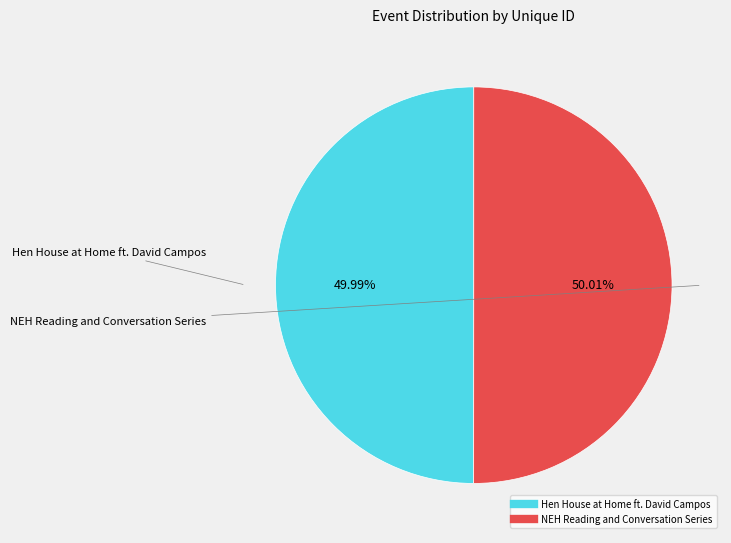

Is there any slice that represents more than half of the pie?

Yes